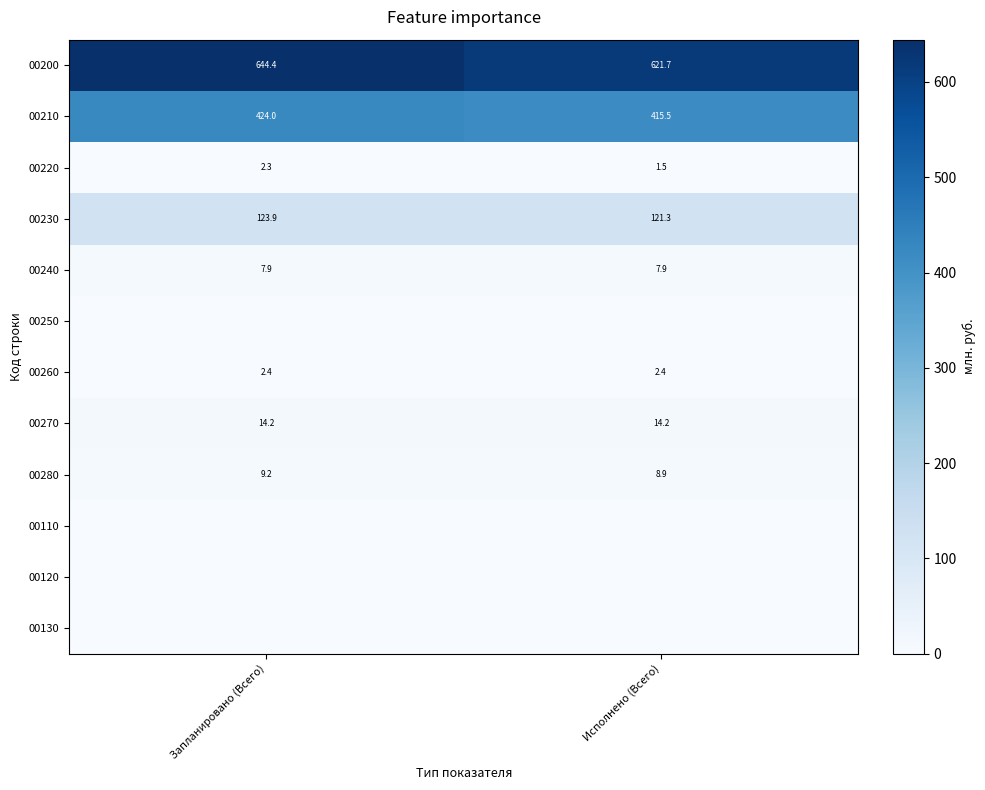

How many data points in 00280 are above 9?

1